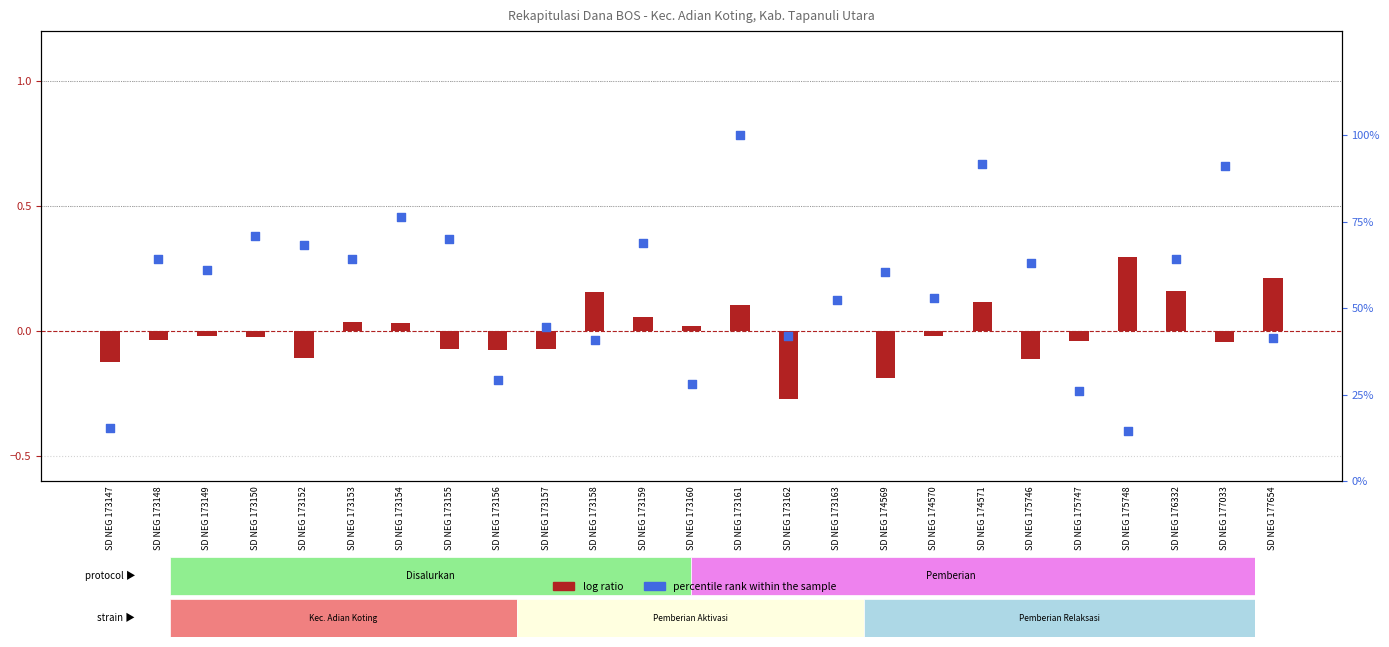

At how many categories does at least one series exceed 25?

23